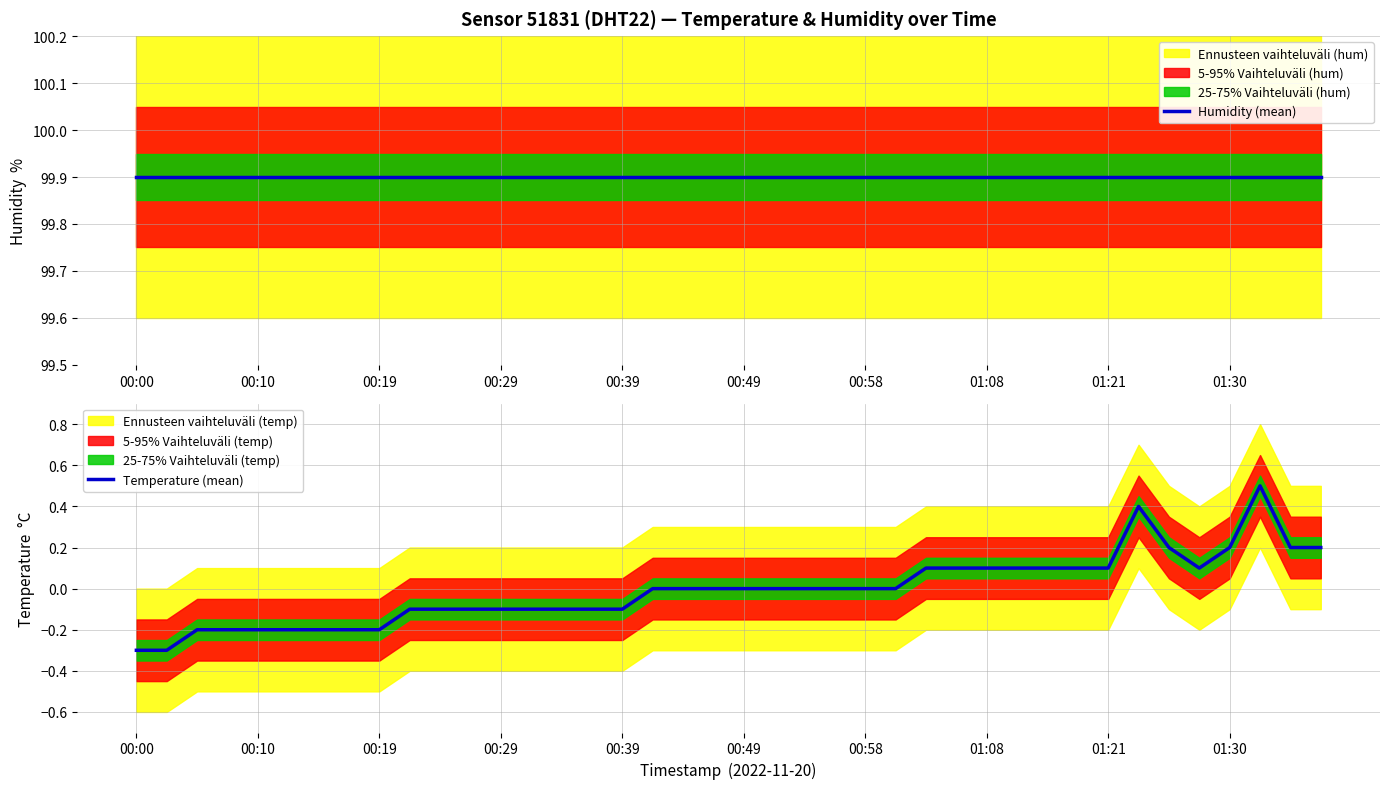

What is the value of the Humidity (mean) point at the 35th from the left?

99.9